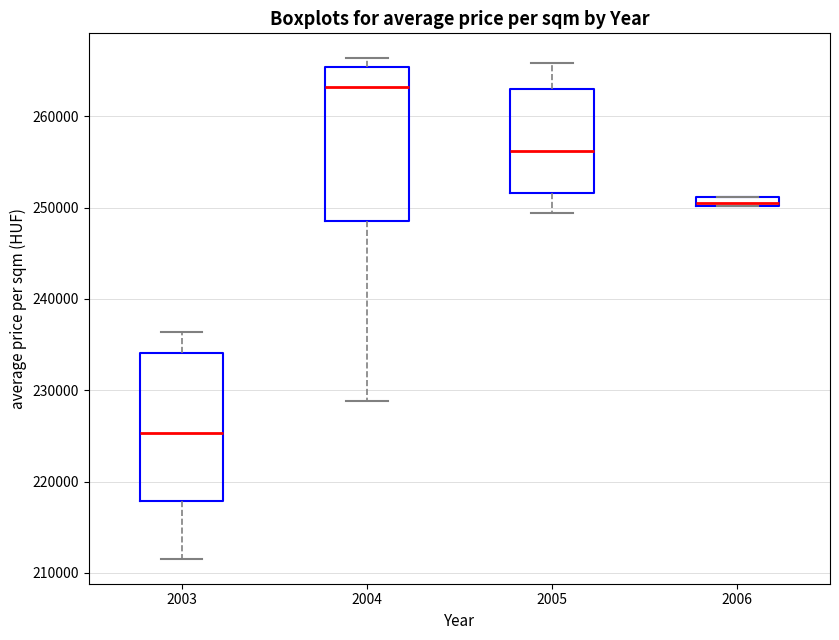

Where is the lower edge of the box at x = 2004 on the y-axis? The values are not printed on the chart, so give them approximately, as read against the axis.

249000